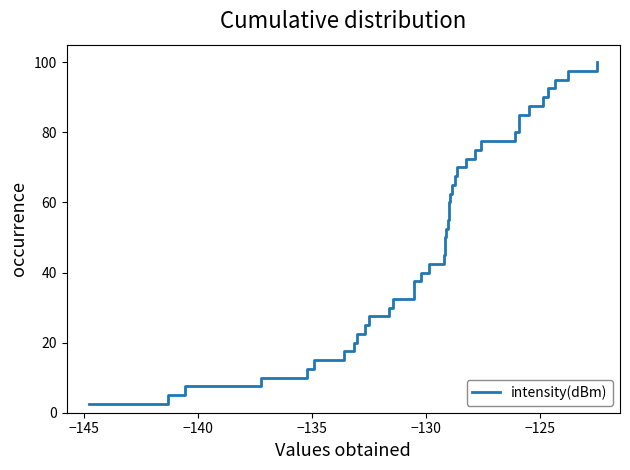

How many distinct data groups are displayed?

1